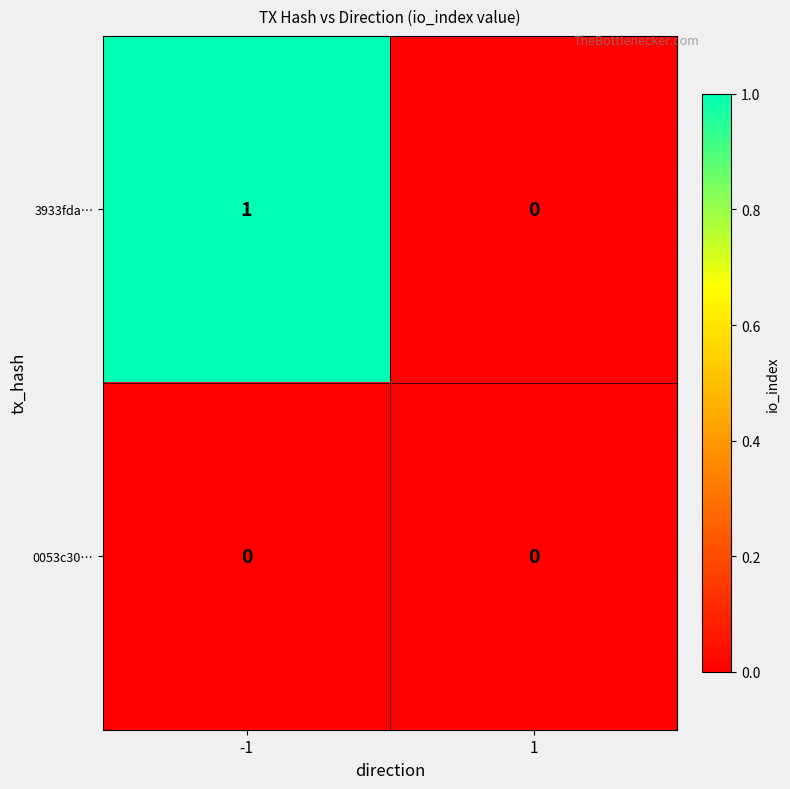

Between -1 and 1, which series saw the biggest shift?

3933fda…